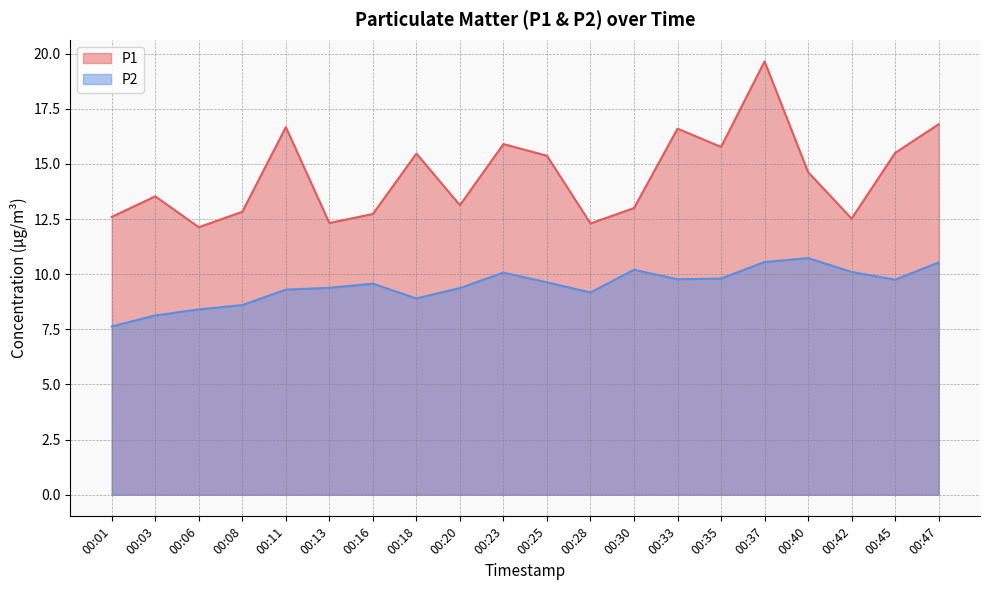

True or false: P2 and P1 cross at least once.

False